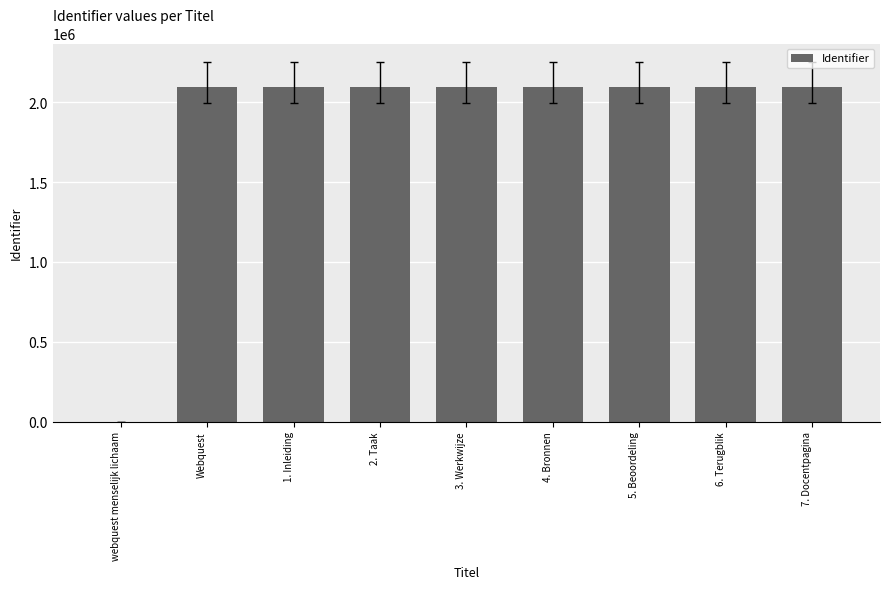

Are the bars horizontal?

No